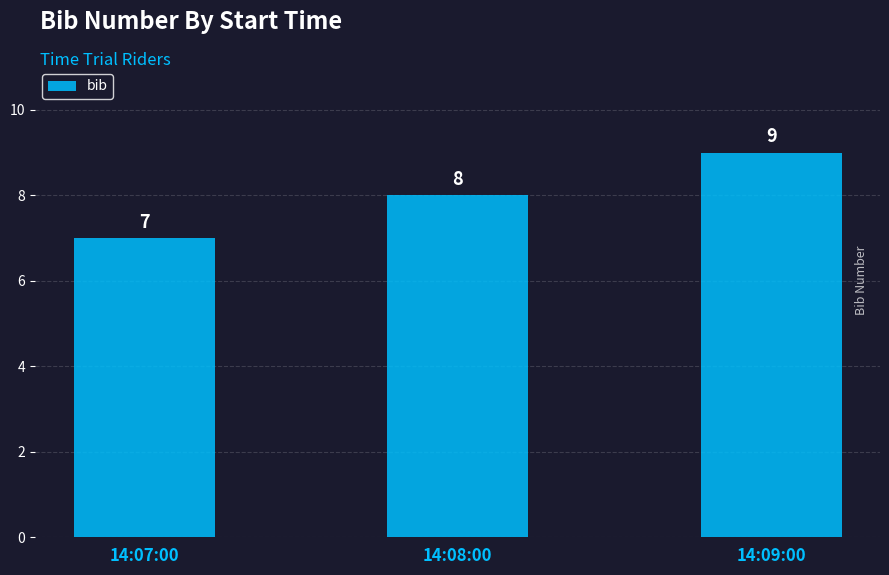

What is the average value?

8